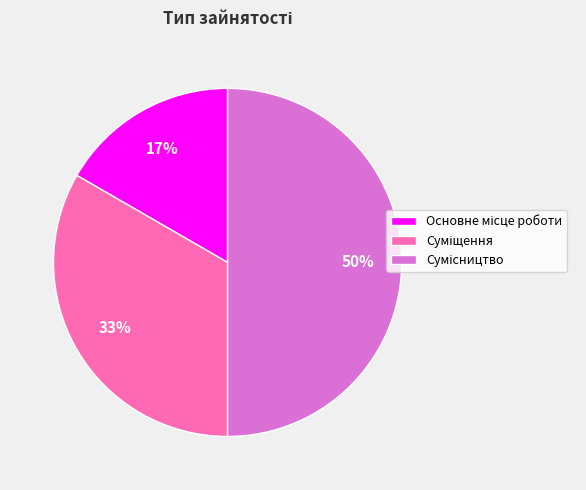

To the nearest percent, what is the average slice percentage?

33%